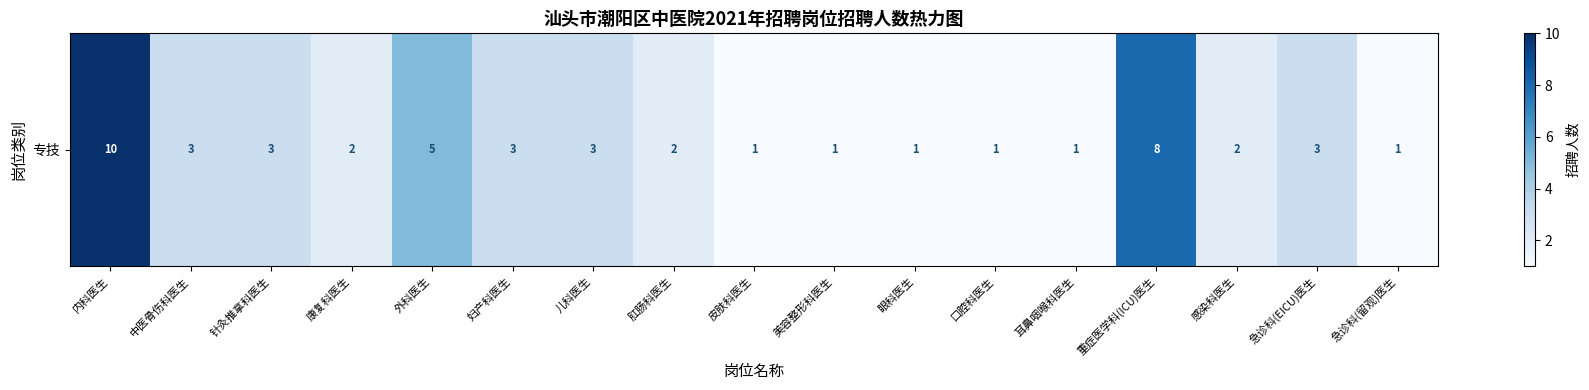

What is the difference between the second highest and second lowest values?

7